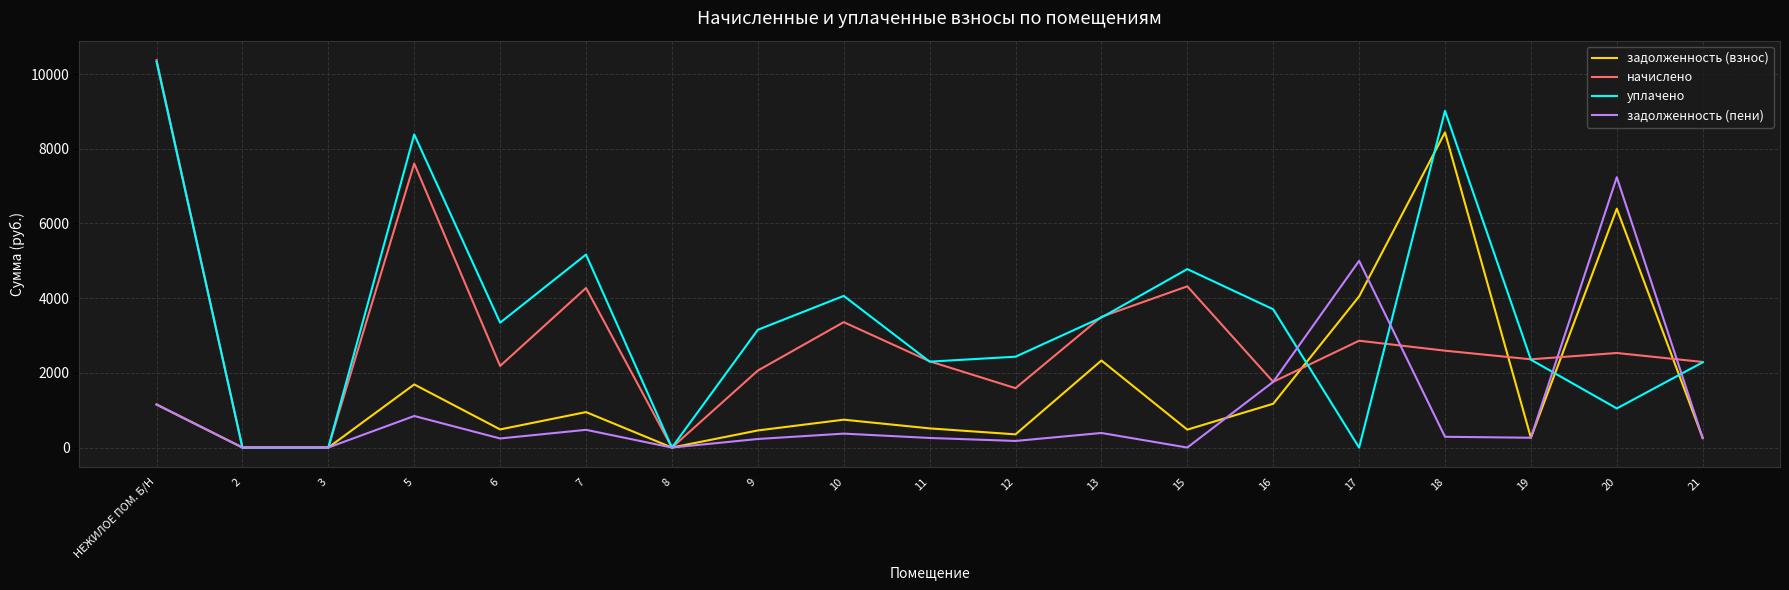

How many lines are shown in the chart?

4